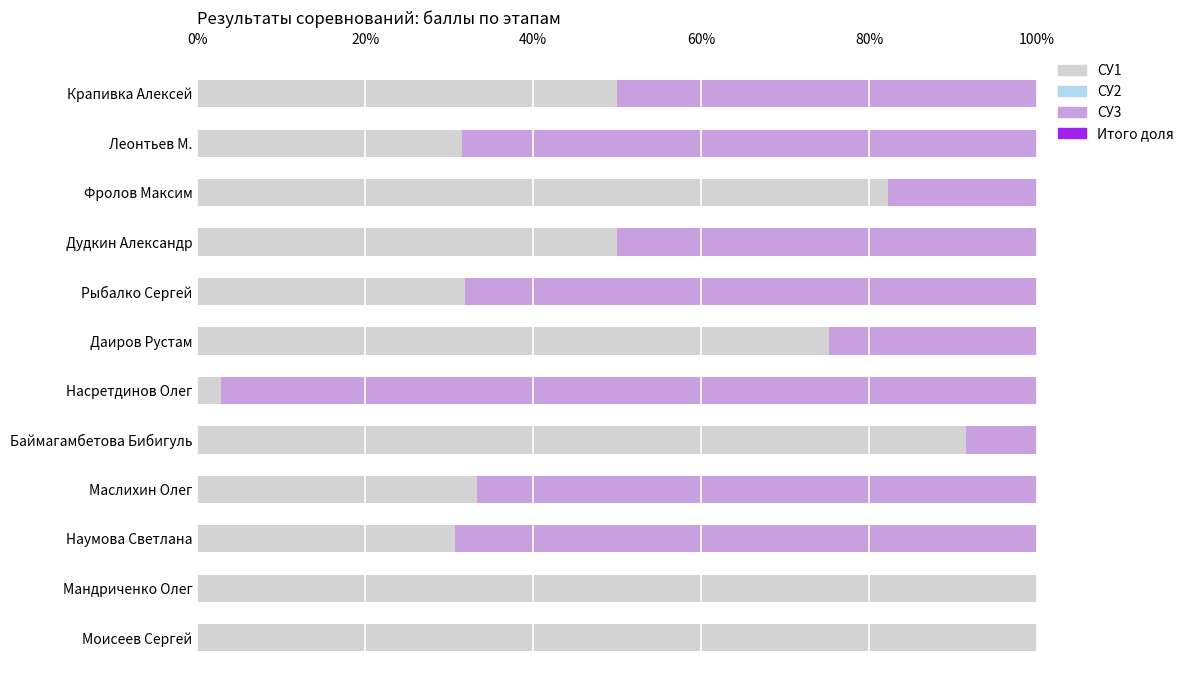

What is the maximum value for СУ1?

100.0